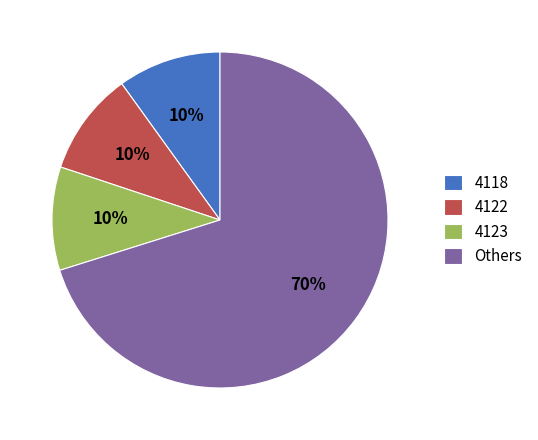

Is there a majority slice in this chart?

Yes